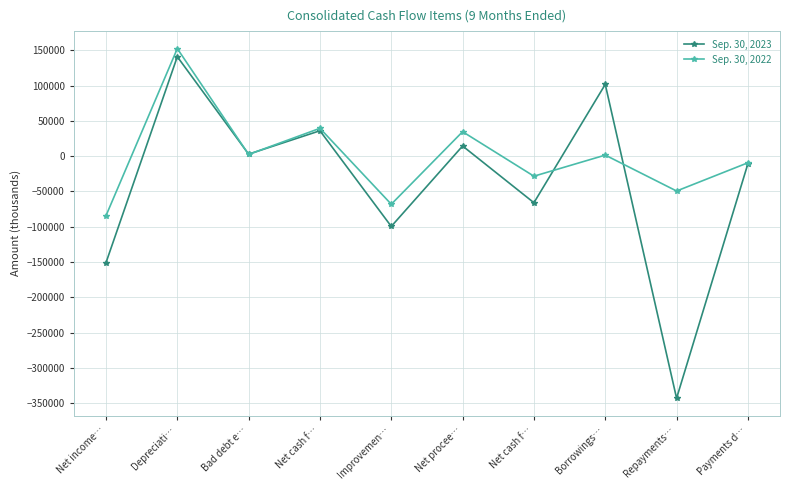

Rank the categories by Sep. 30, 2023 value from highest to lowest.

Depreciati…, Borrowings…, Net cash f…, Net procee…, Bad debt e…, Payments d…, Net cash f…, Improvemen…, Net income…, Repayments…